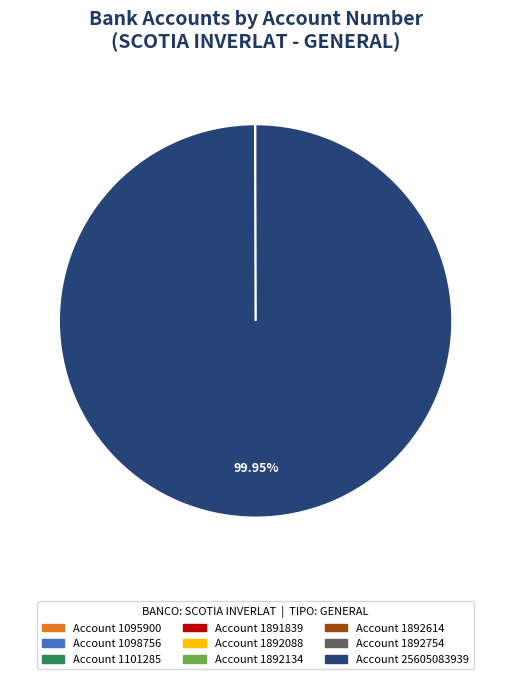

Does any single category account for the majority?

Yes